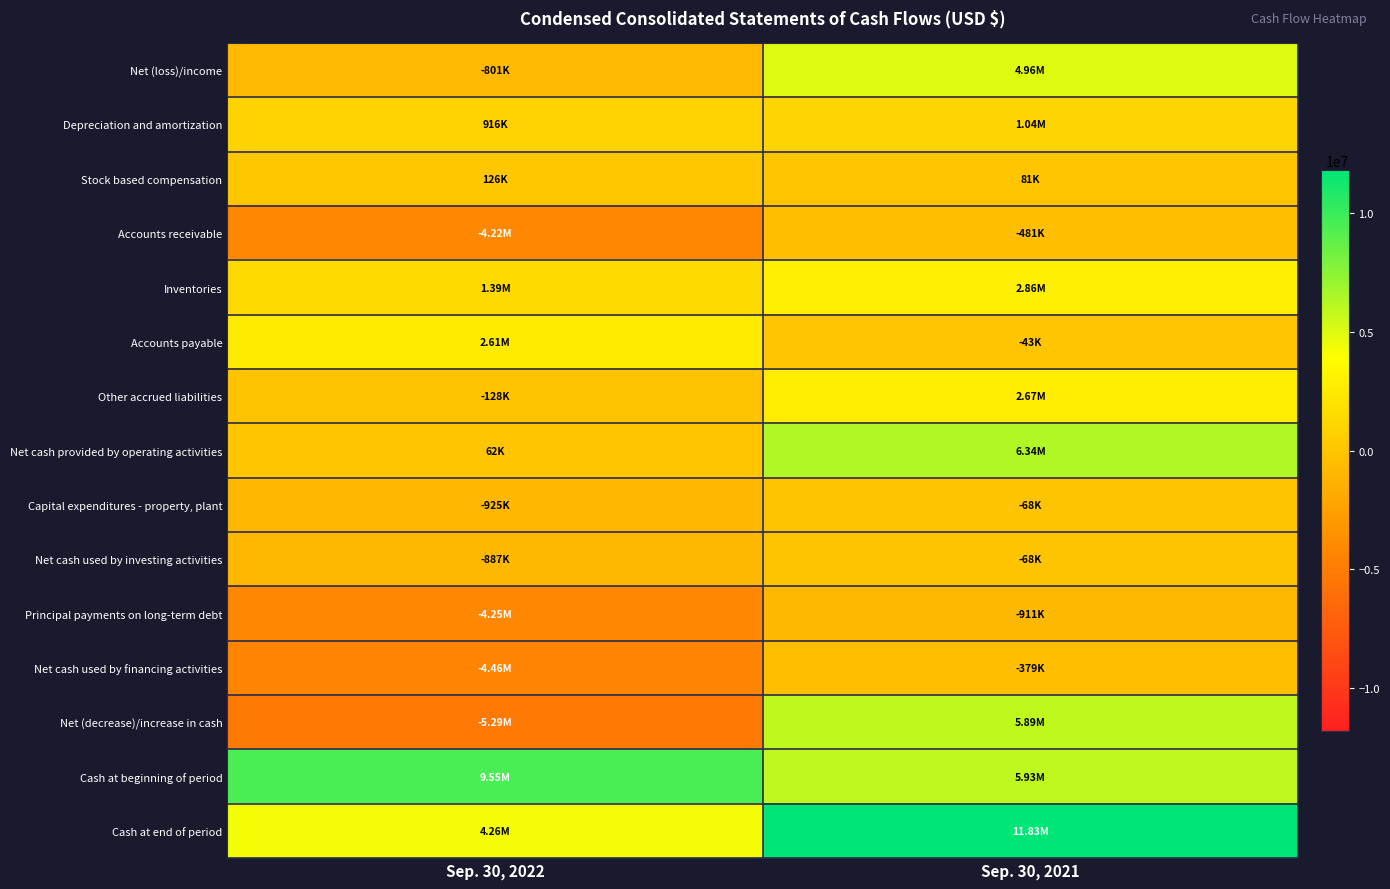

What is the difference between the highest and lowest values at Sep. 30, 2022?

14831000